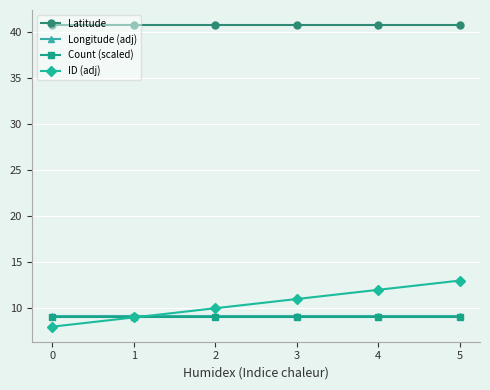

Reading left to right, what are all the values shown in this chart?

Latitude: 0=40.7	1=40.7	2=40.7	3=40.7	4=40.7	5=40.7
Longitude (adj): 0=9.2	1=9.2	2=9.2	3=9.2	4=9.2	5=9.2
Count (scaled): 0=9.0	1=9.0	2=9.0	3=9.0	4=9.0	5=9.0
ID (adj): 0=8.0	1=9.0	2=10.0	3=11.0	4=12.0	5=13.0